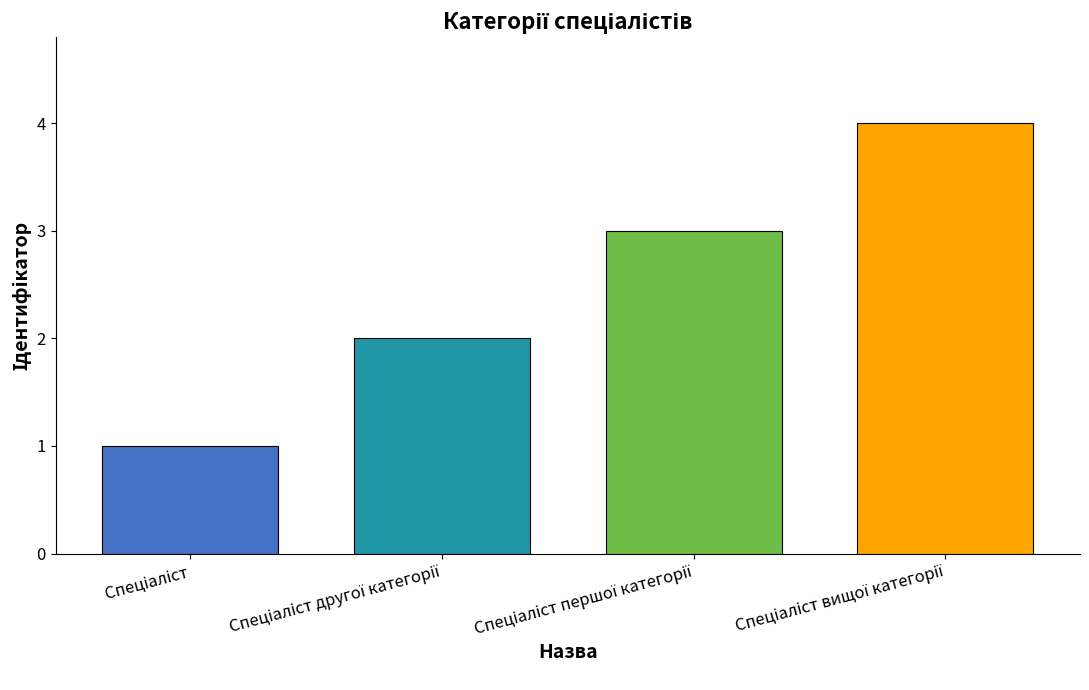

What is the difference between the maximum and minimum values?

3